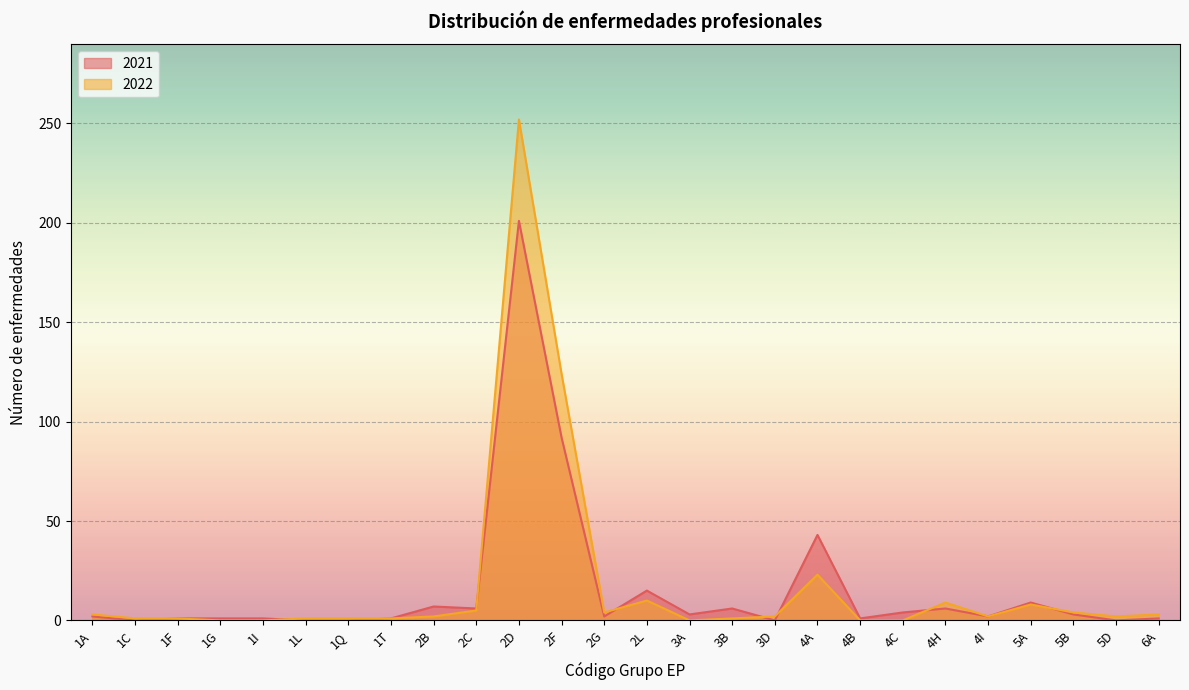

True or false: 2022 has more than 2 interior local peaks.

True